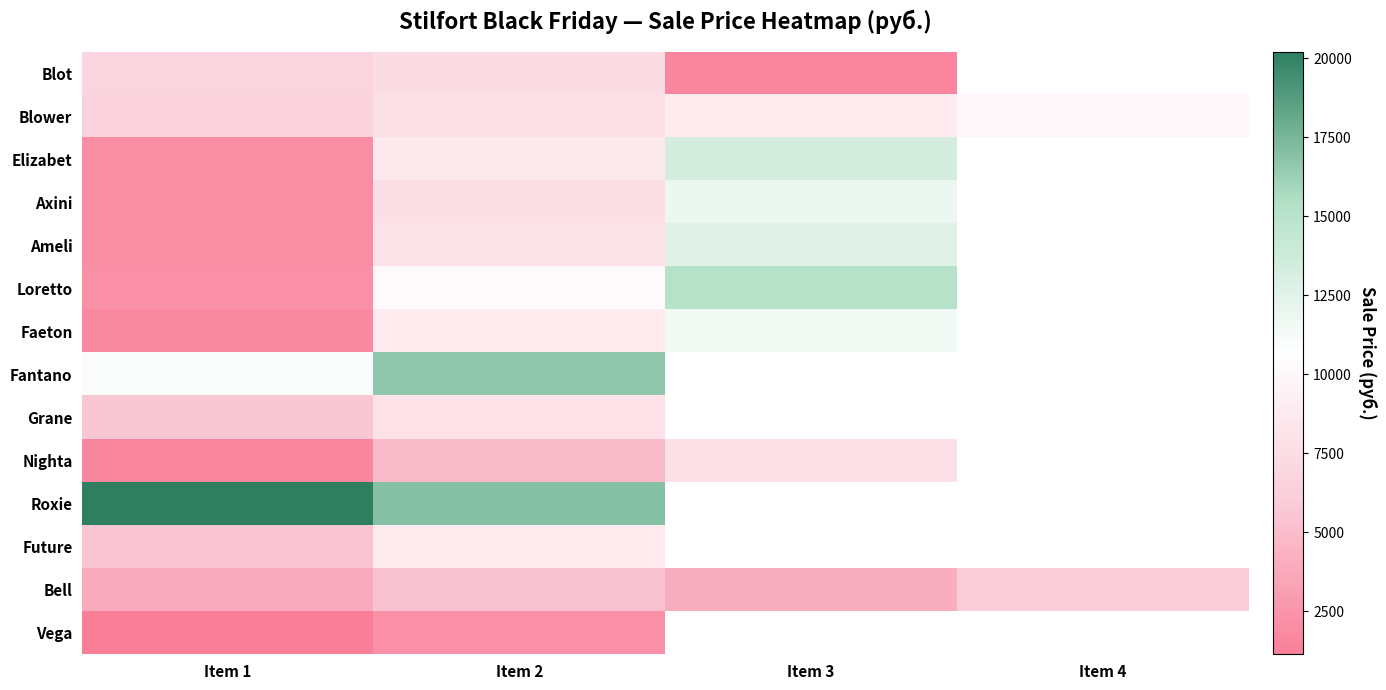

Between Item 4 and Item 1, which is larger?

Item 1